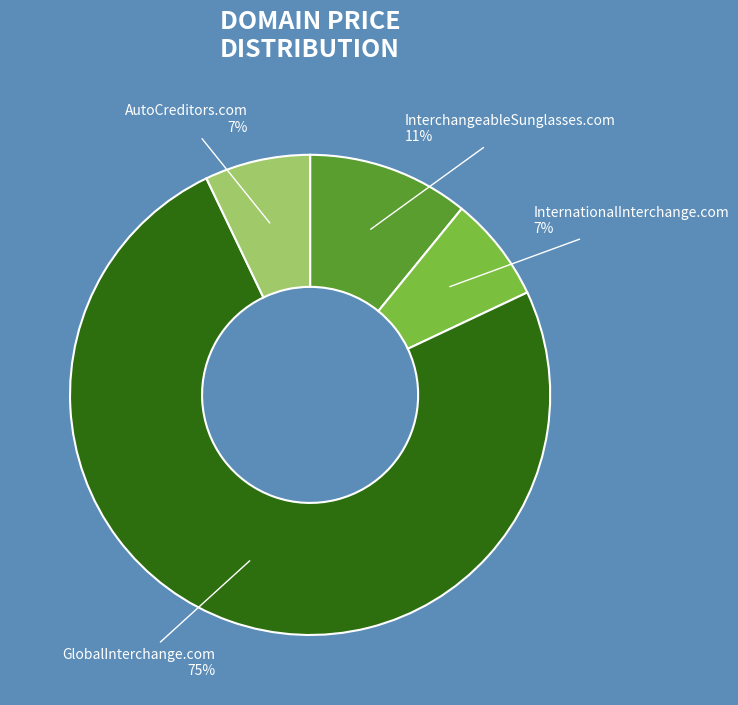

To the nearest percent, what portion does InterchangeableSunglasses.com represent?

11%